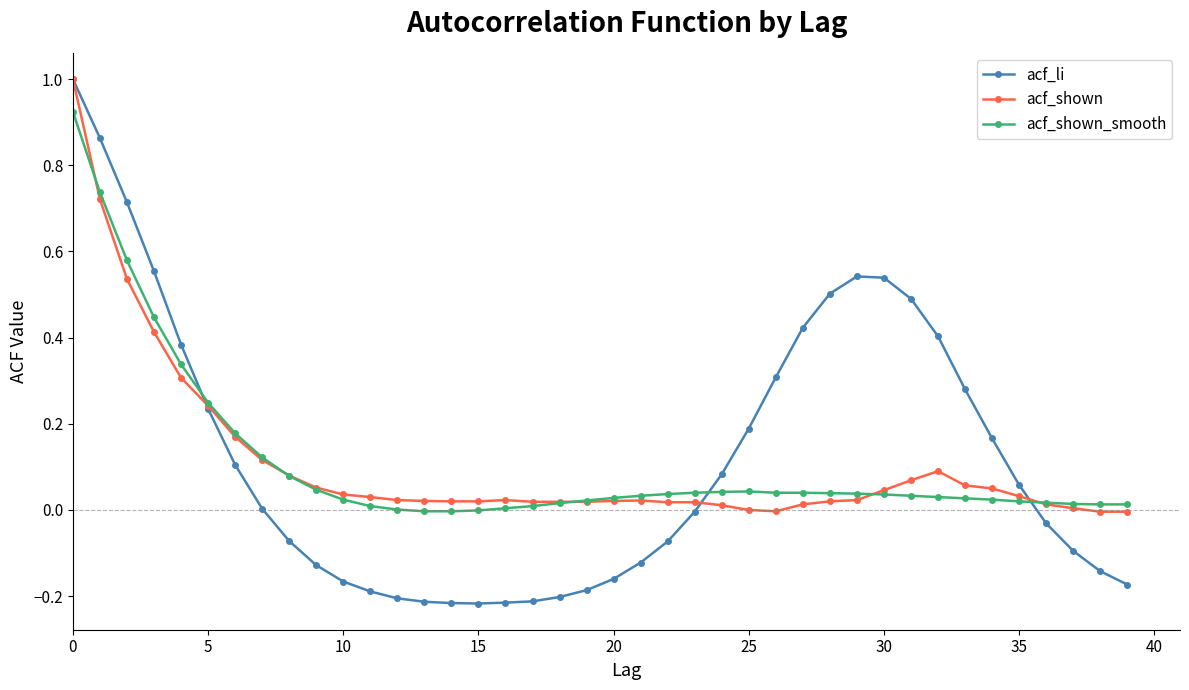

True or false: acf_shown_smooth has more than 0 interior local peaks.

True